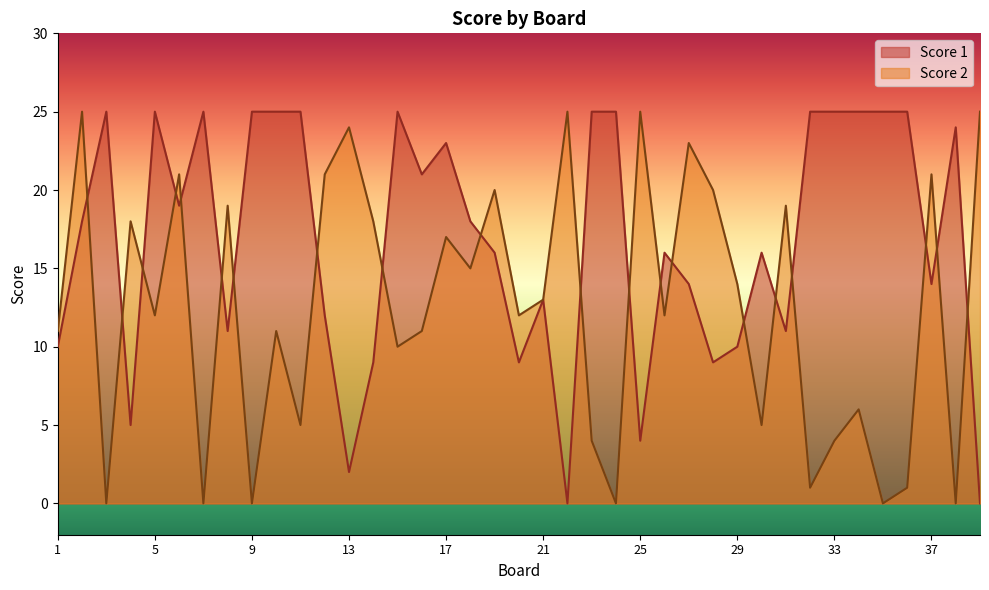

What value does the Score 2 series have at 34, to the nearest 10?

10